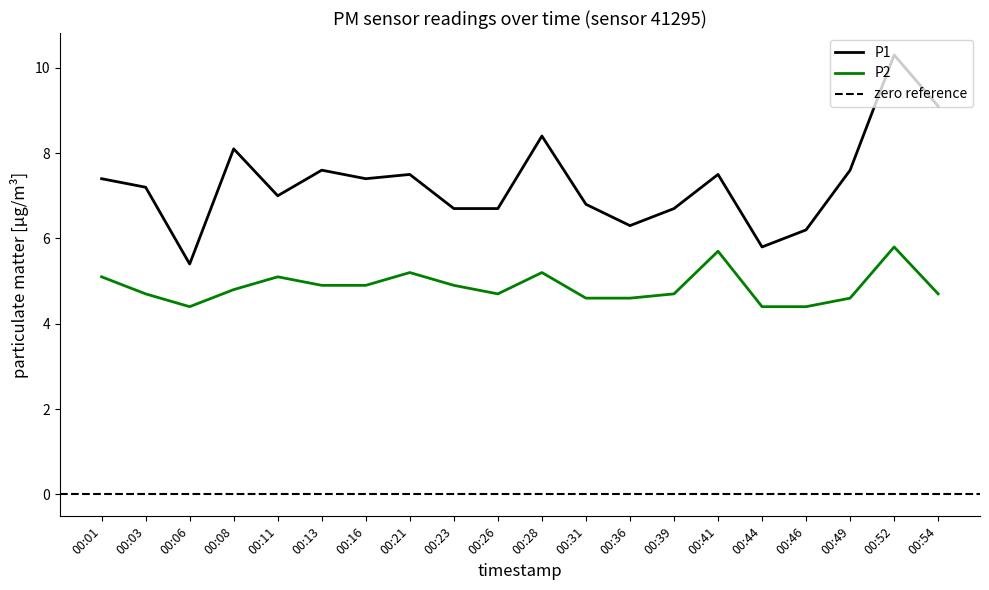

At how many categories does at least one series exceed 8?

4